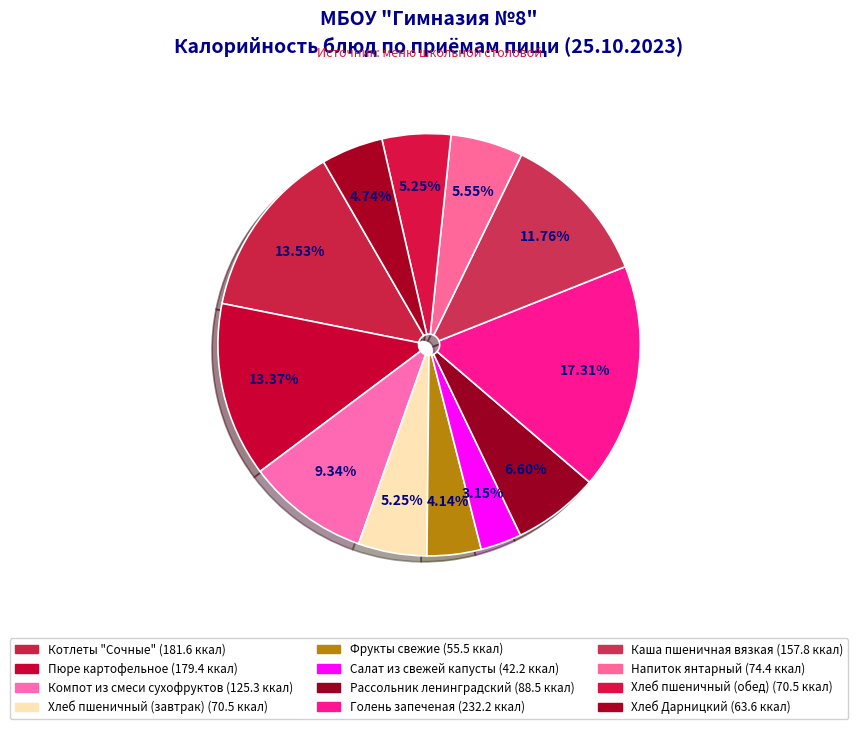

Does Пюре картофельное represent more than half of the total?

No